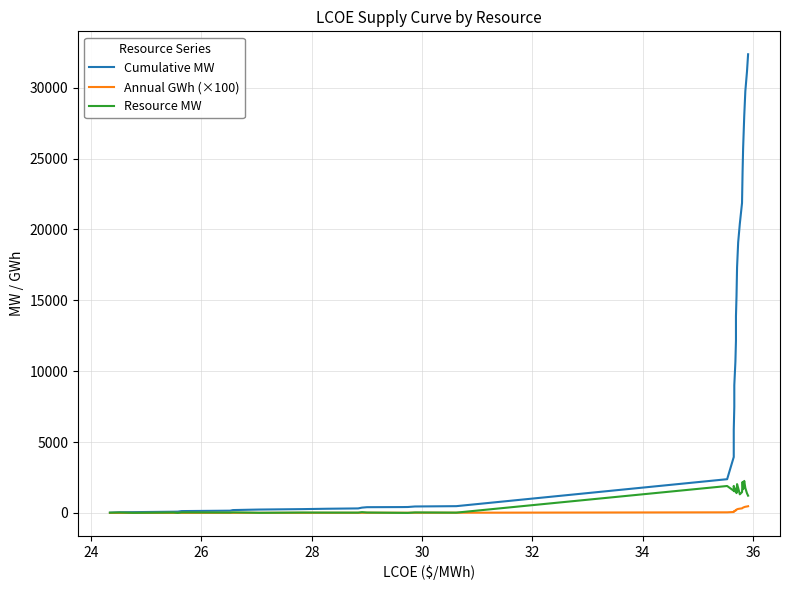

True or false: Annual GWh (×100) and Cumulative MW intersect in this chart.

False